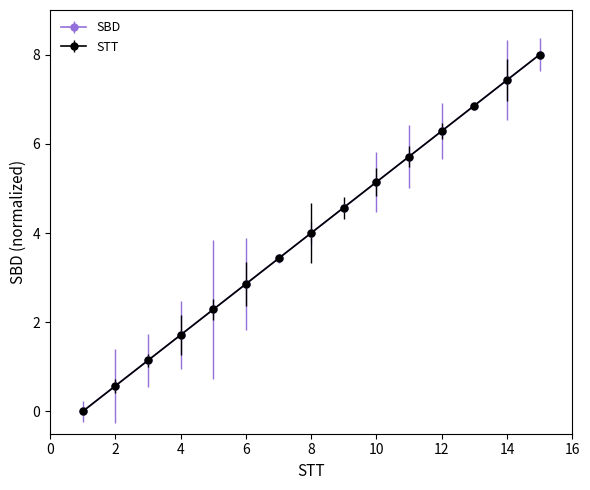

Does the chart have visible grid lines?

No